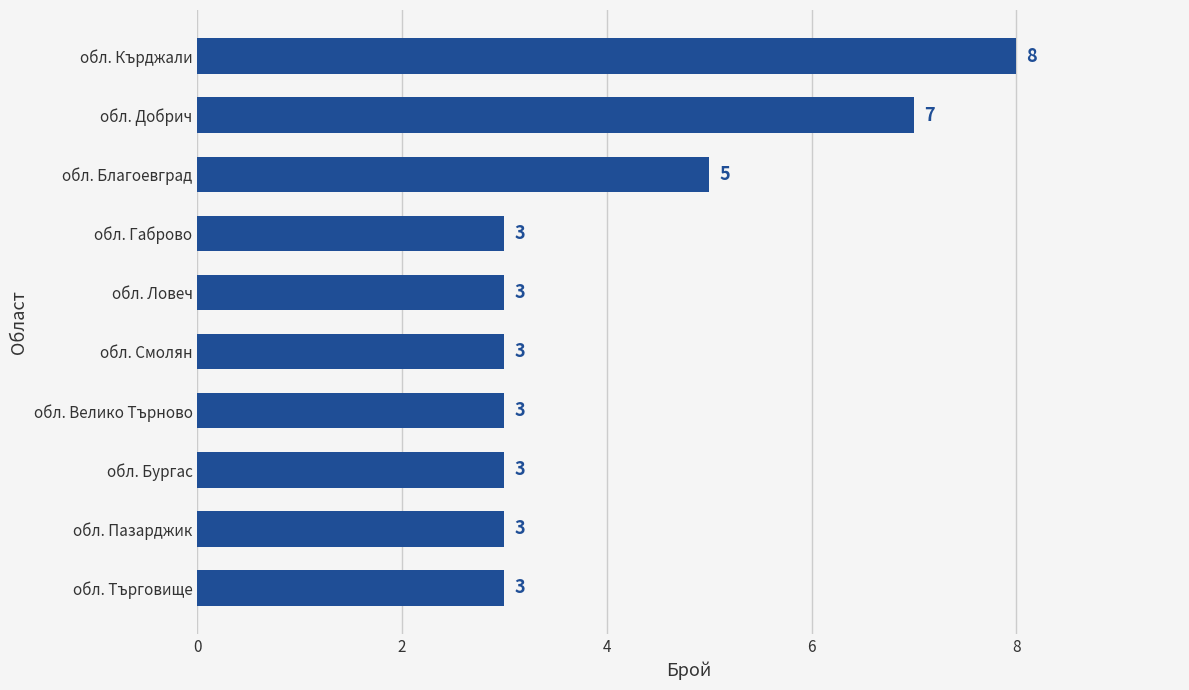

What is the difference between the maximum and second lowest values?

5